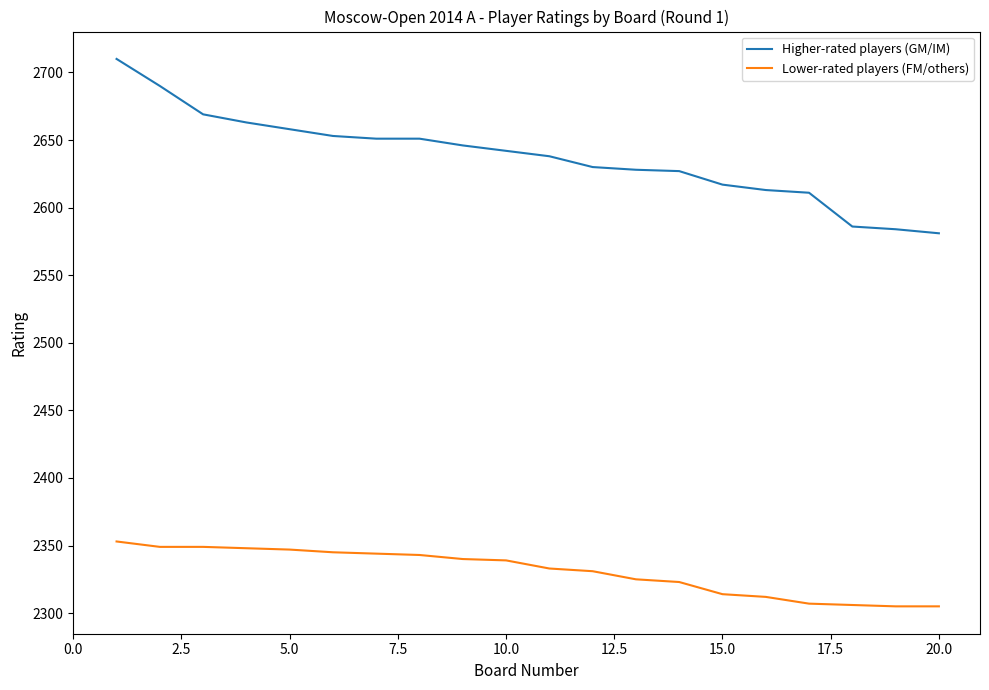

What are all the series names shown in the legend?

Higher-rated players (GM/IM), Lower-rated players (FM/others)